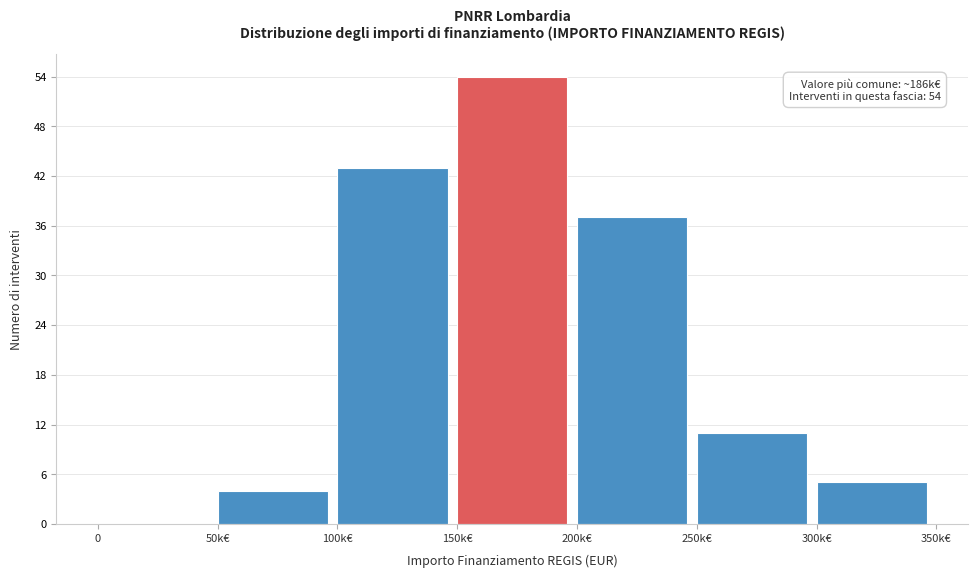

Reading left to right, what are all the values shown in this chart?

0=0	50k€=4	100k€=43	150k€=54	200k€=37	250k€=11	300k€=5